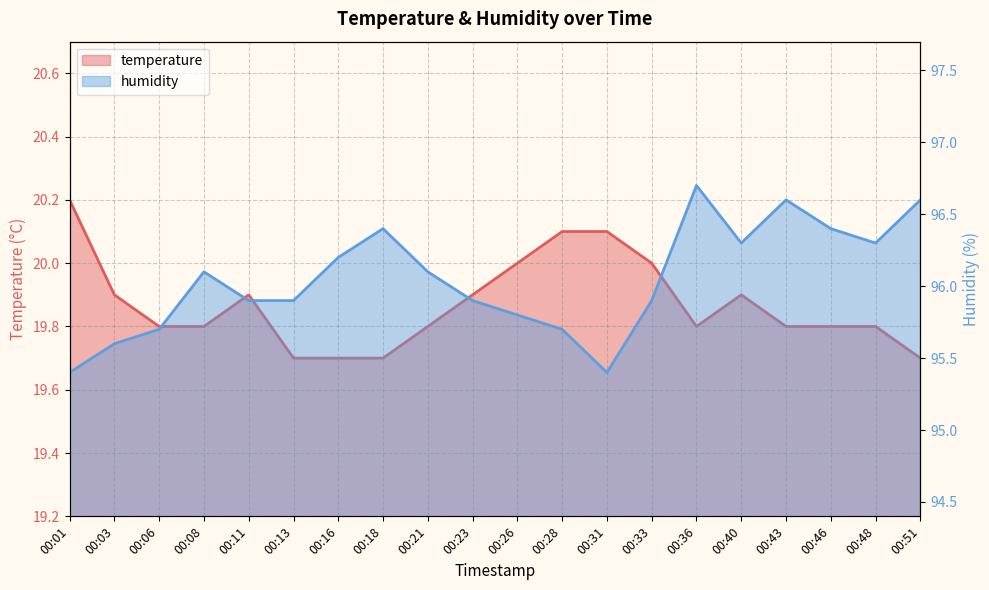

What is the difference between the second highest and minimum values in the temperature series?

0.4